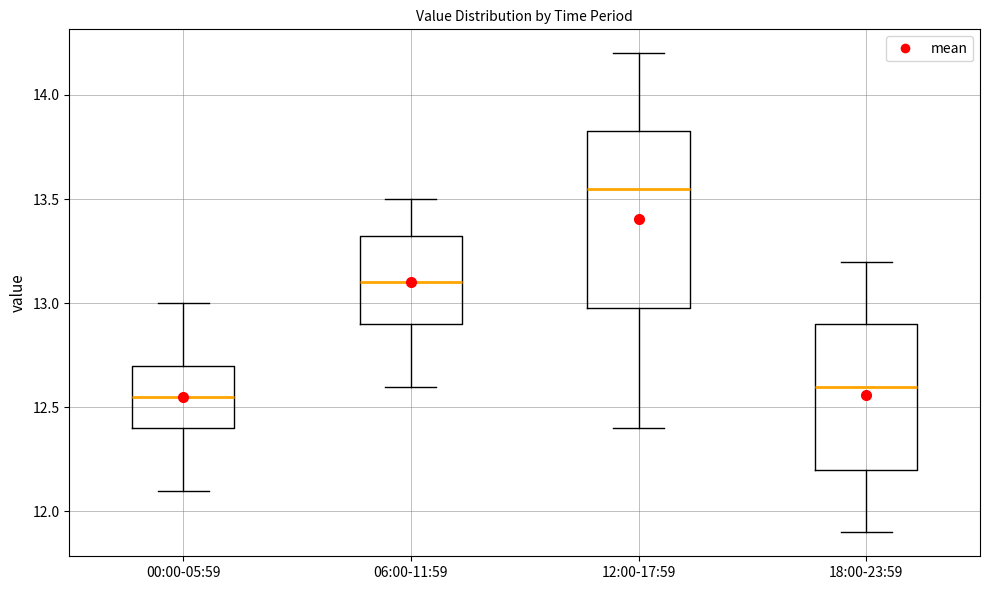

Where is the upper edge of the box for 12:00-17:59 on the y-axis? The values are not printed on the chart, so give them approximately, as read against the axis.

13.85